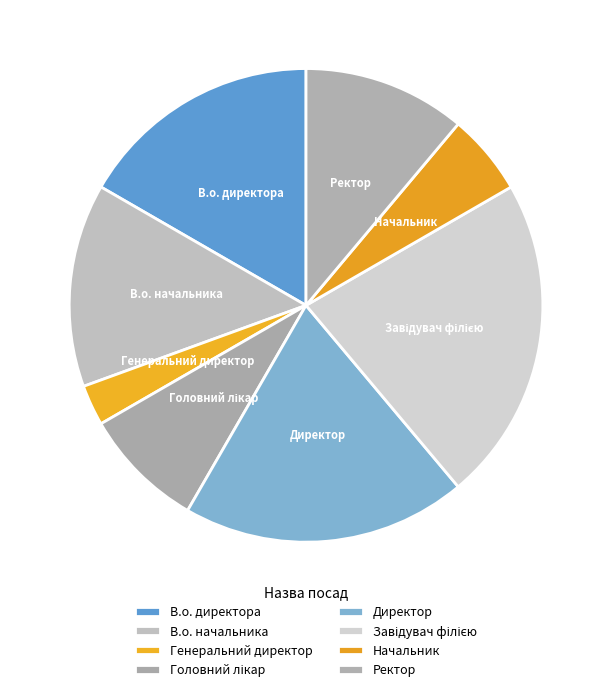

The Ректор slice represents 1% of the pie. True or false?

False